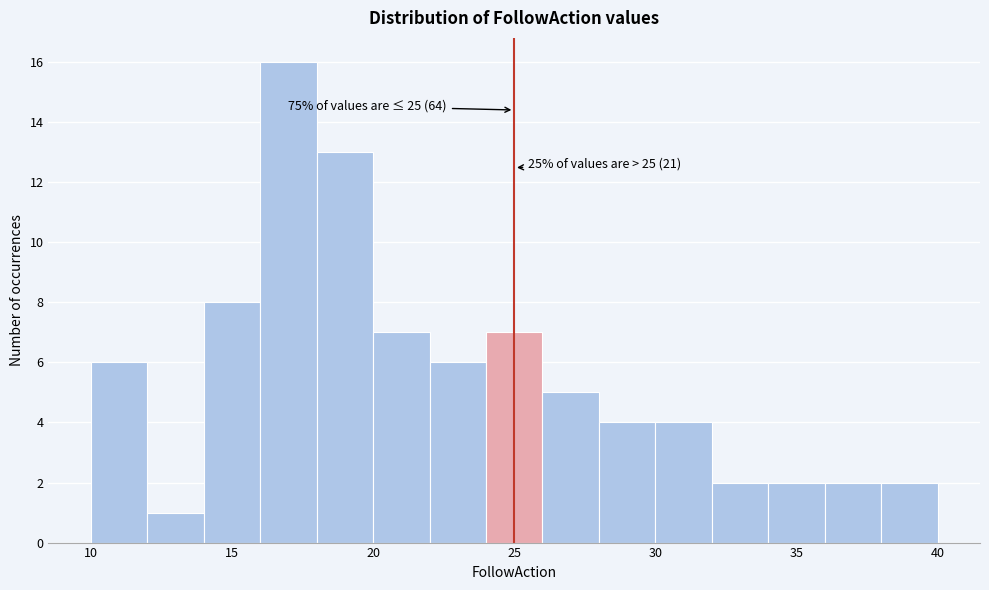

Which range on the x-axis has the tallest bar?

16 to 18